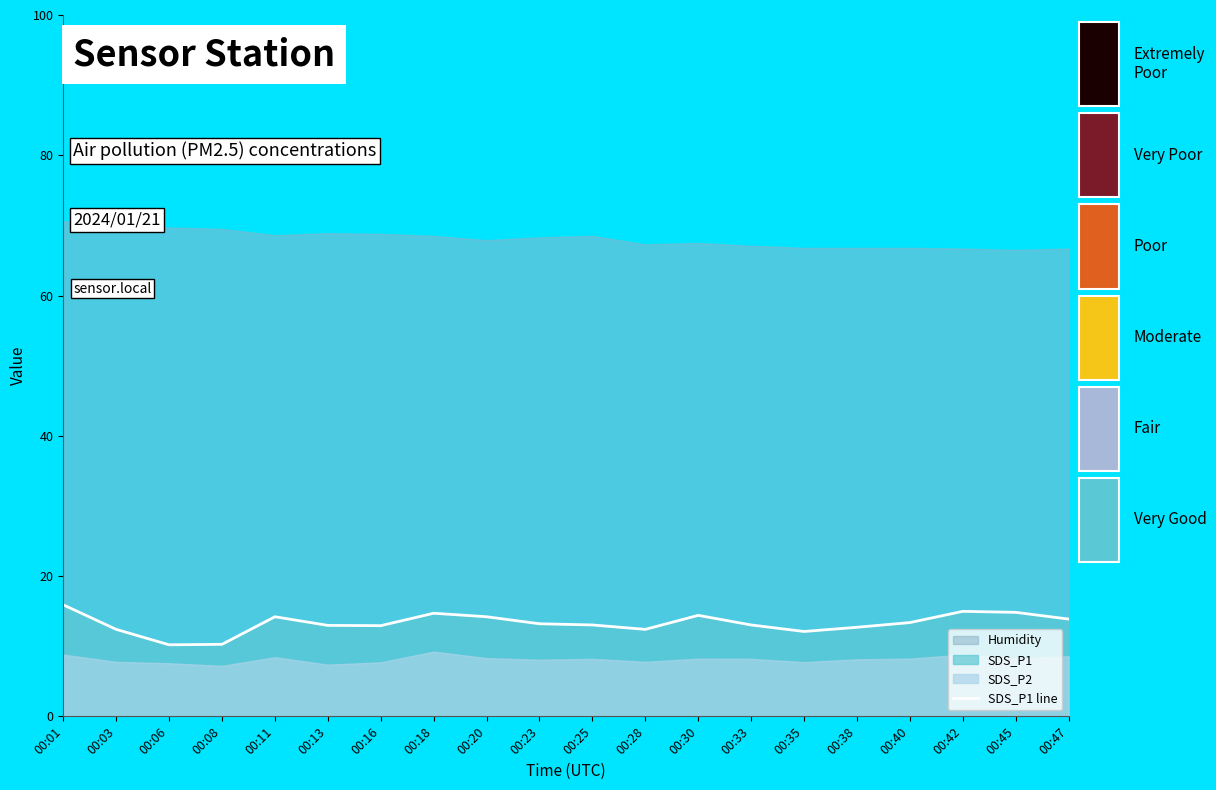

List the labels in order of value, largest first.

00:01, 00:42, 00:45, 00:18, 00:30, 00:11, 00:20, 00:47, 00:40, 00:23, 00:25, 00:33, 00:13, 00:16, 00:38, 00:03, 00:28, 00:35, 00:08, 00:06